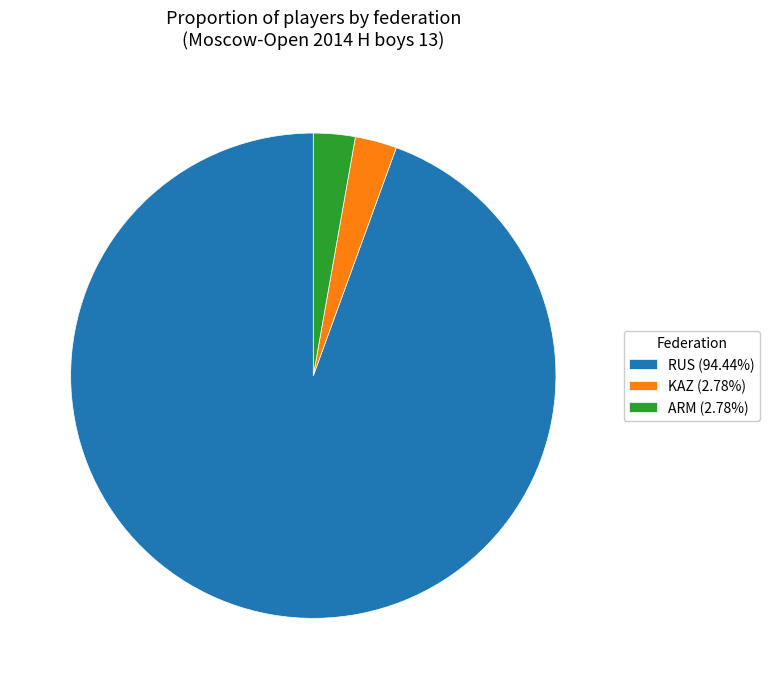

Approximately how many times larger is the value at KAZ compared to ARM?

1.0